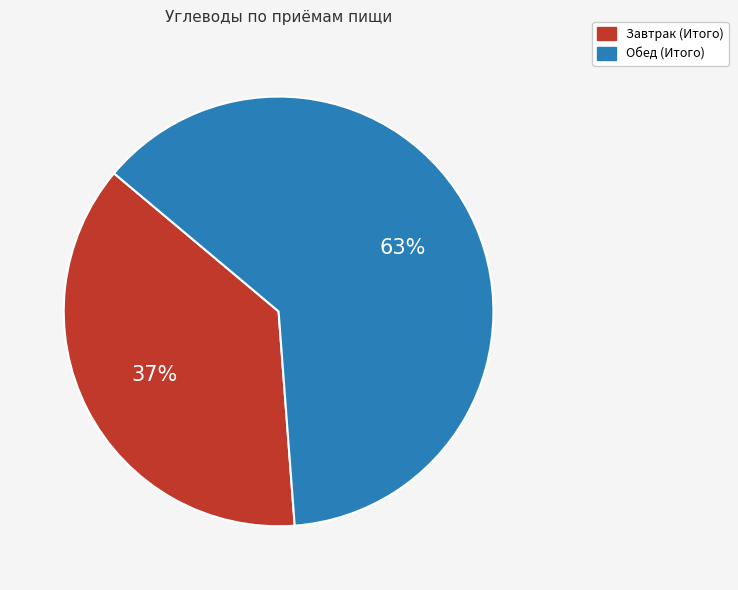

What percentage is the Завтрак (Итого) slice, to the nearest percent?

37%